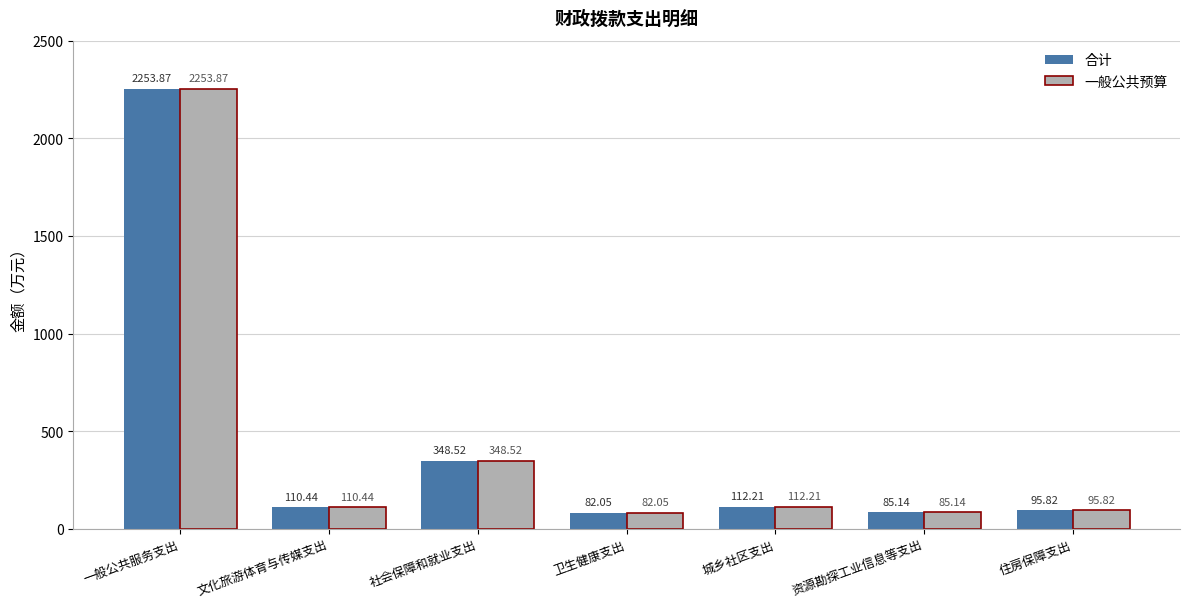

At which category does the chart reach its peak across all series?

一般公共服务支出